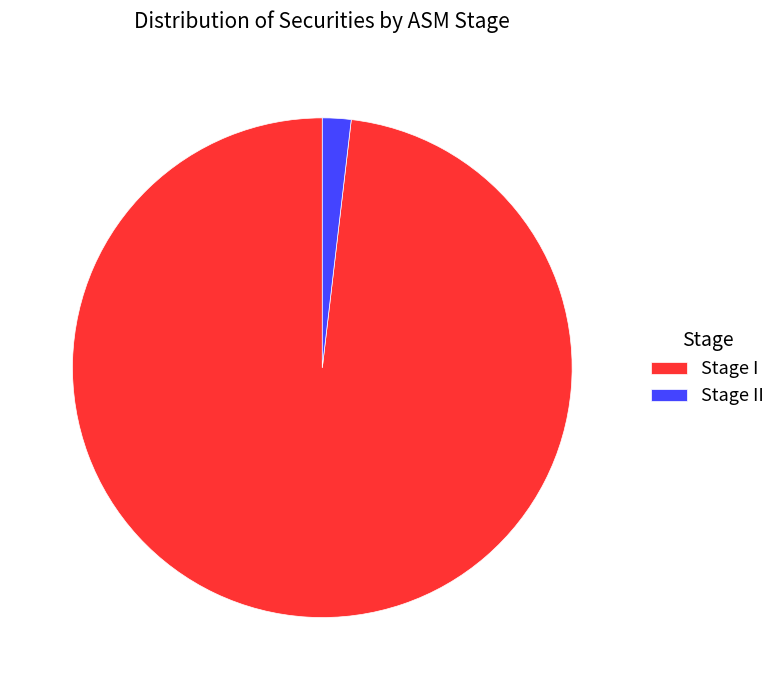

What is the ratio of the value at Stage I to the value at Stage II?

53.0